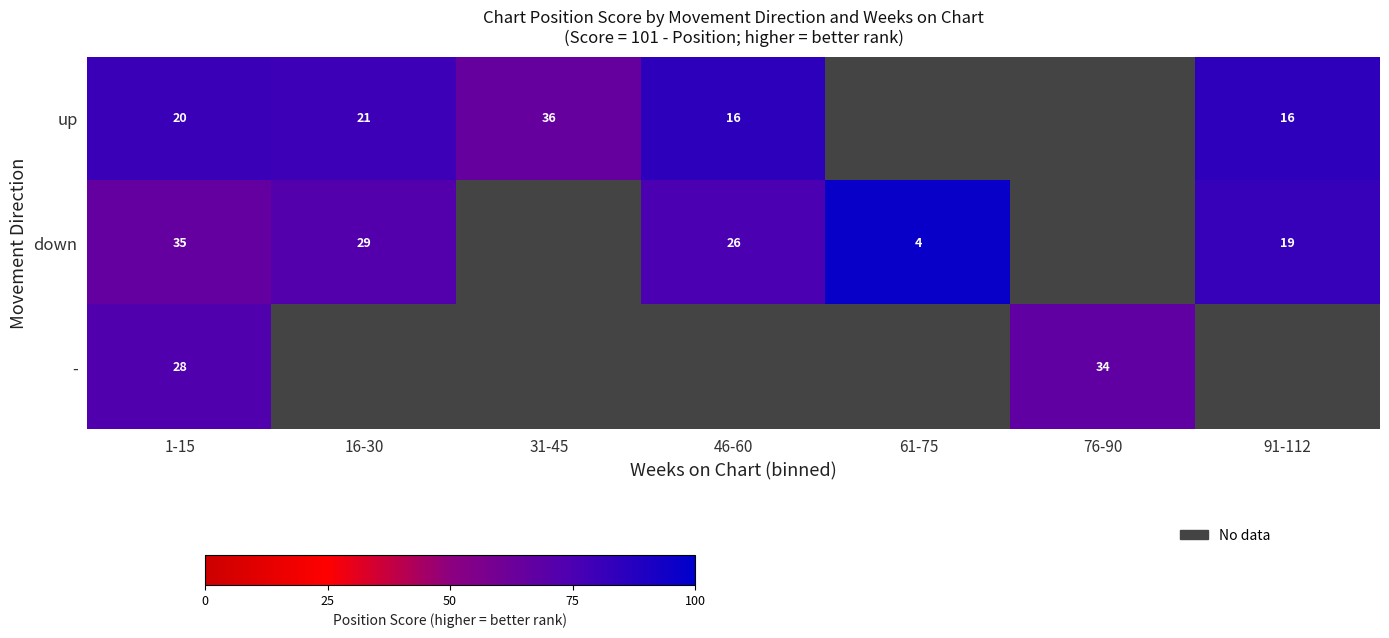

Which series has the largest range (max minus min)?

down